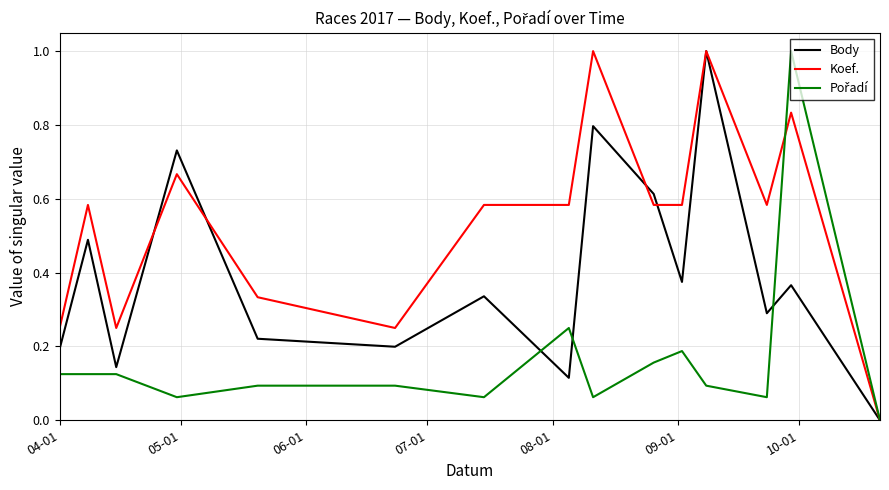

Which series has the largest total across all categories?

Koef.